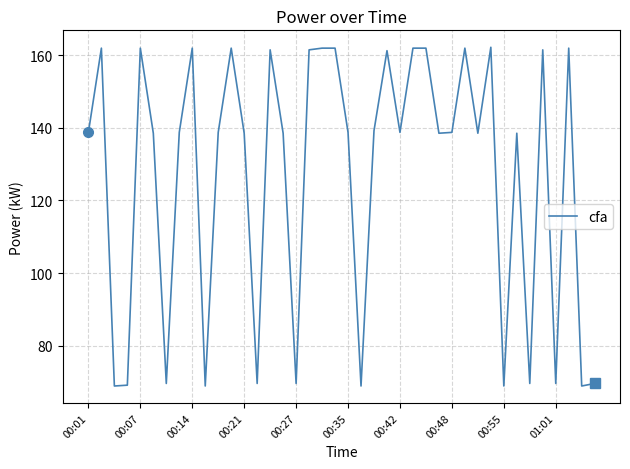

What is the difference between the maximum and minimum values?

93.3